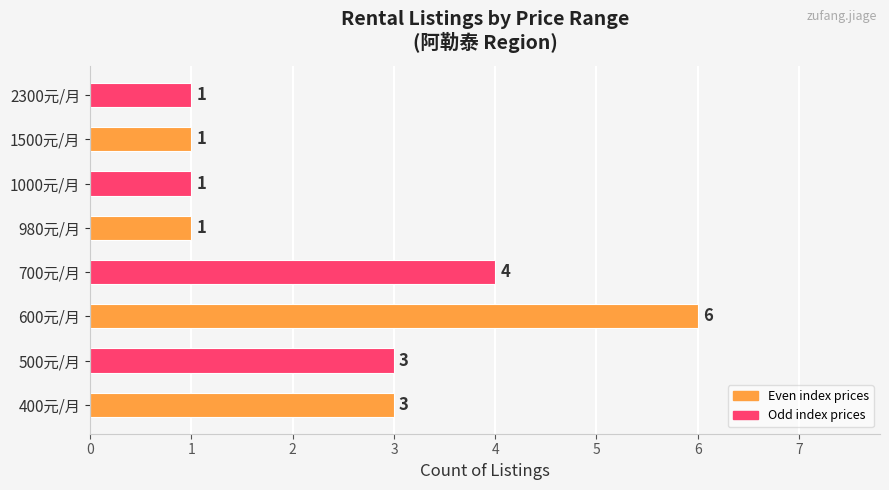

What is the difference between the maximum and minimum values?

5